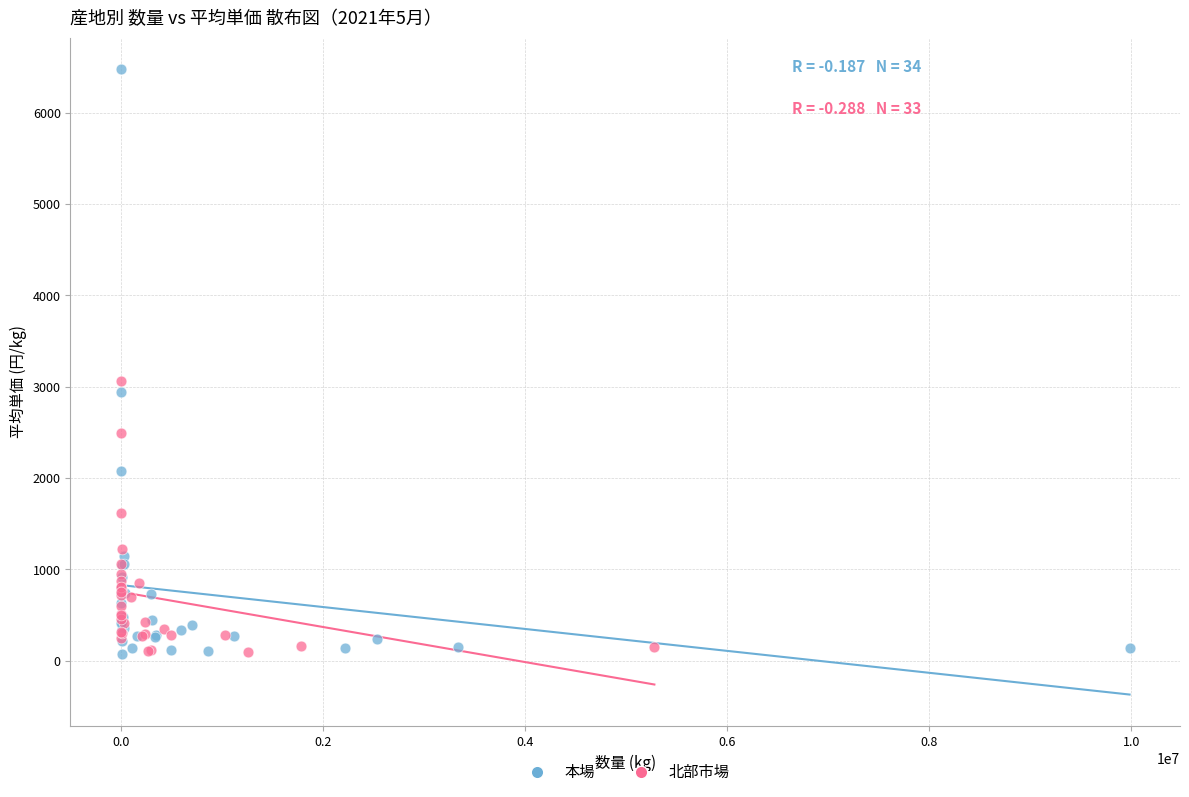

Which series has the widest spread of Y values?

本場